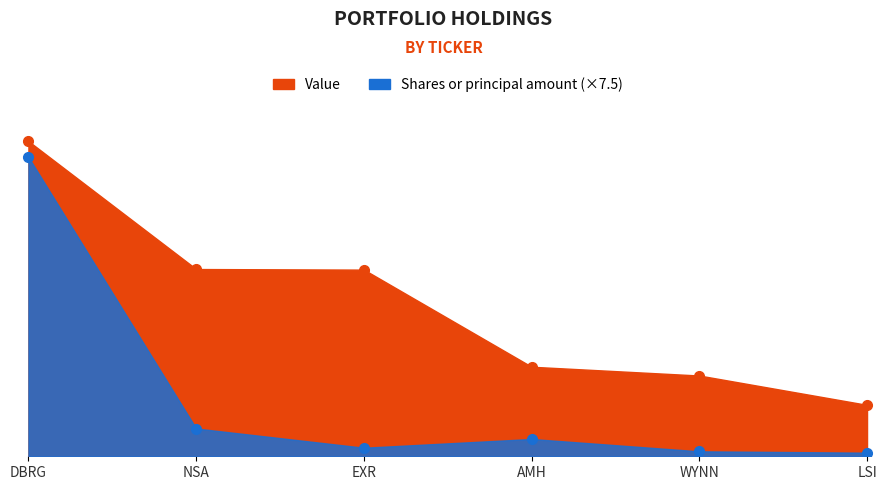

What is the average value of the Shares or principal amount series?

8547113.8